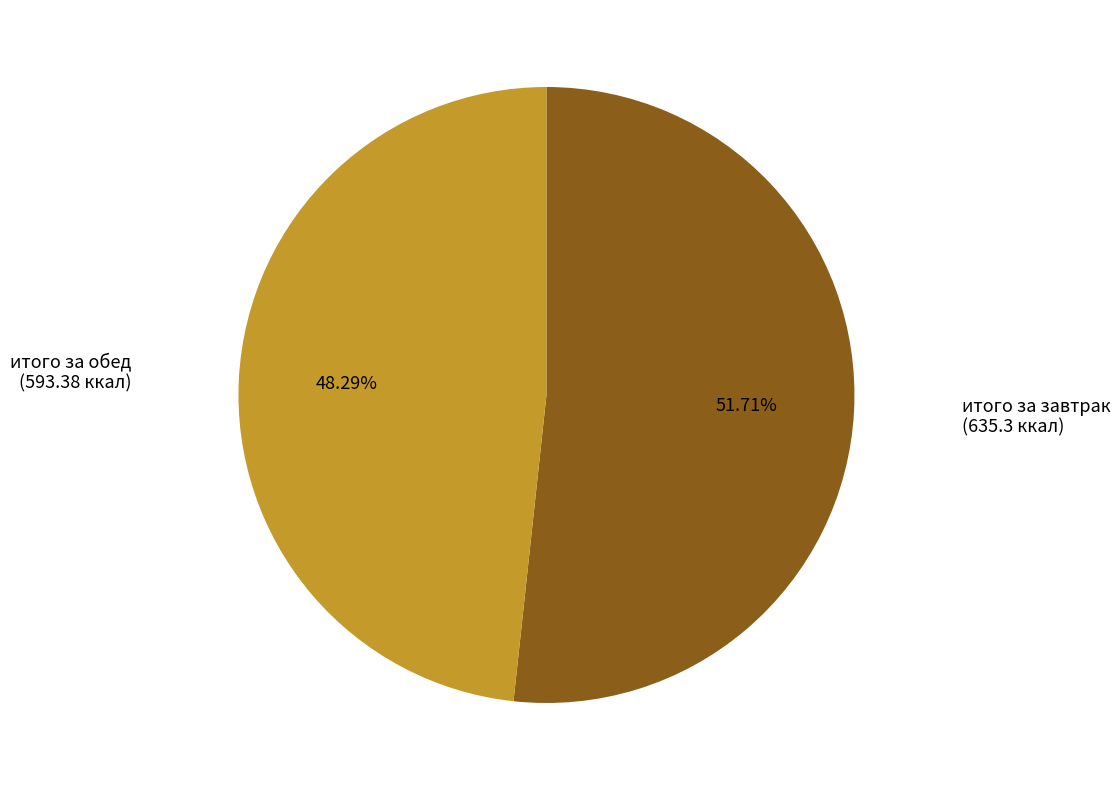

Is there any slice that represents more than half of the pie?

Yes